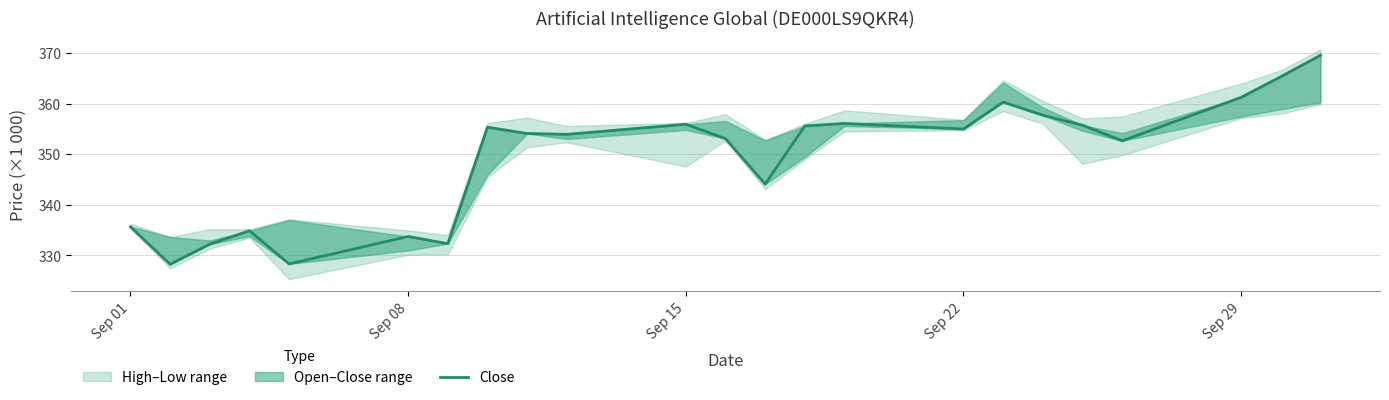

What is the difference between the maximum and second lowest values?

41.2